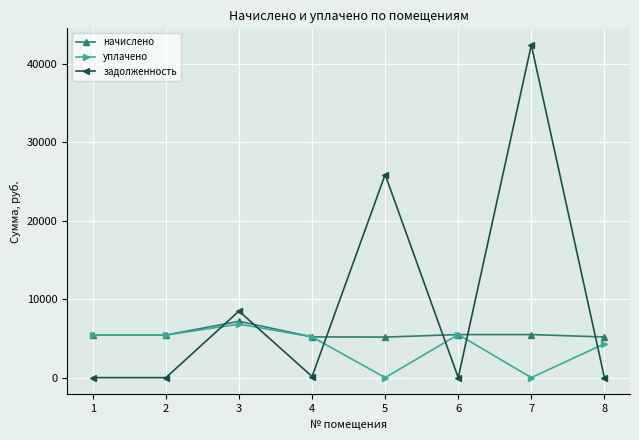

Which category has the highest value in the уплачено series?

3